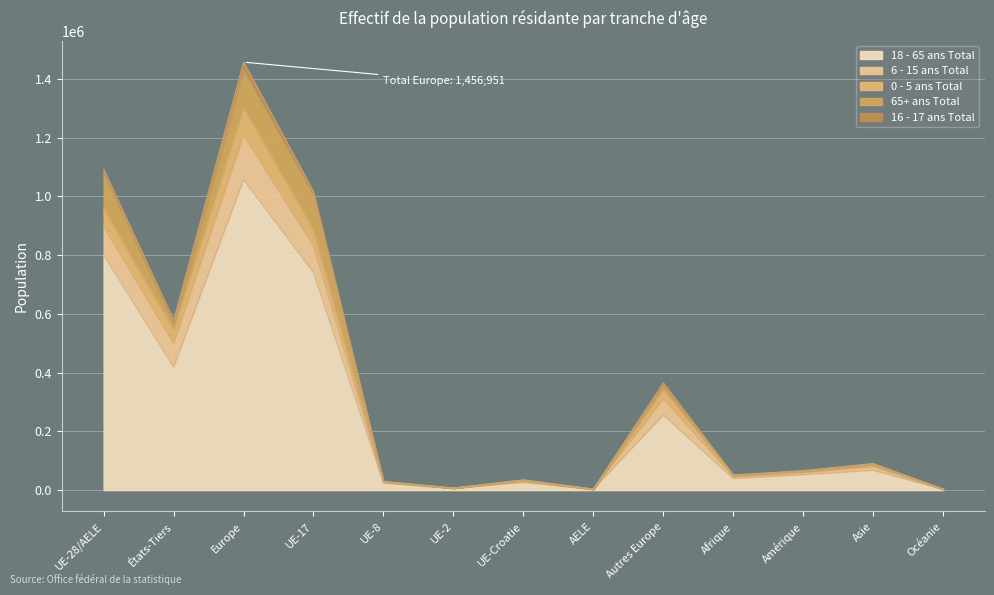

What is the sum of all 18 - 65 ans Total values?

3497309